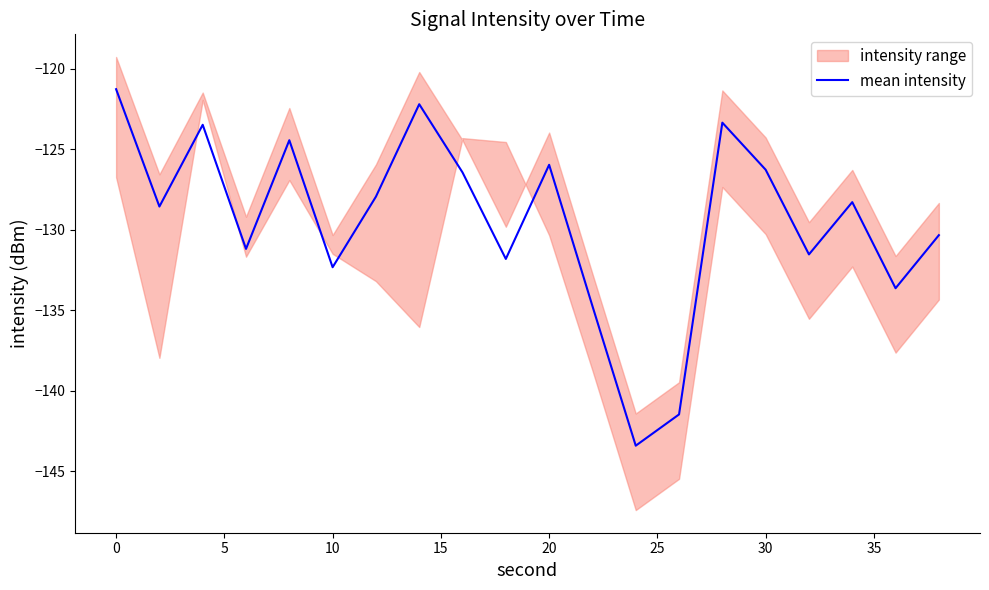

What is the difference between the maximum and minimum values?

22.1